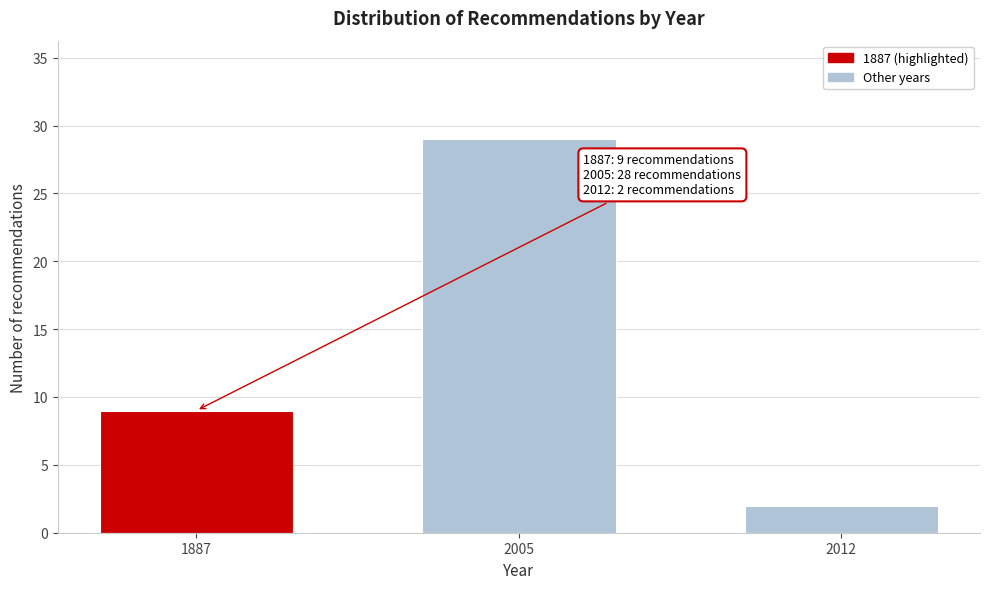

Reading left to right, transcribe all the data shown in this chart.

9	29	2